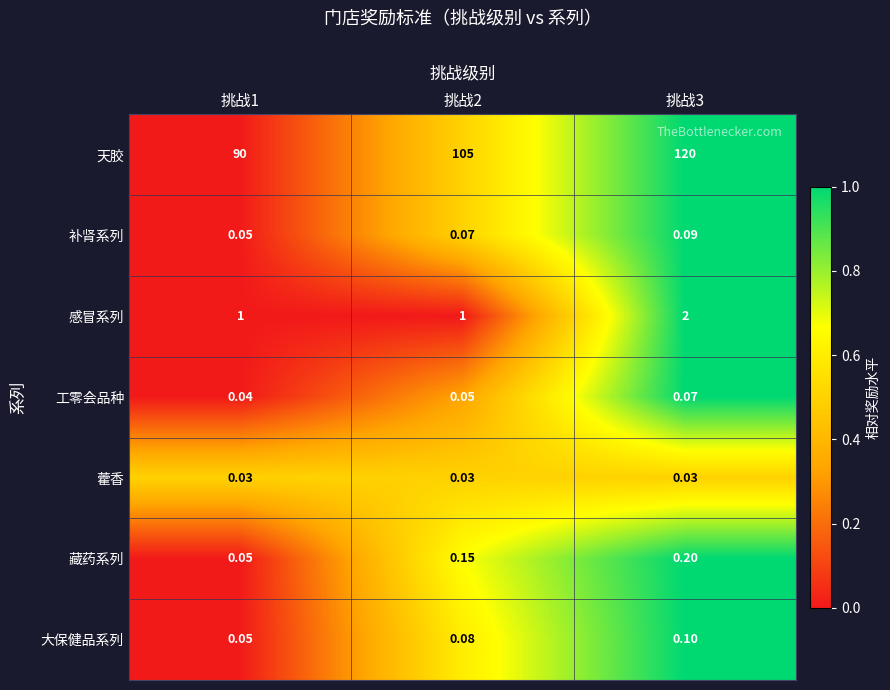

Rank the series by their maximum value, from lowest to highest.

藿香, 工零会品种, 补肾系列, 大保健品系列, 藏药系列, 感冒系列, 天胶